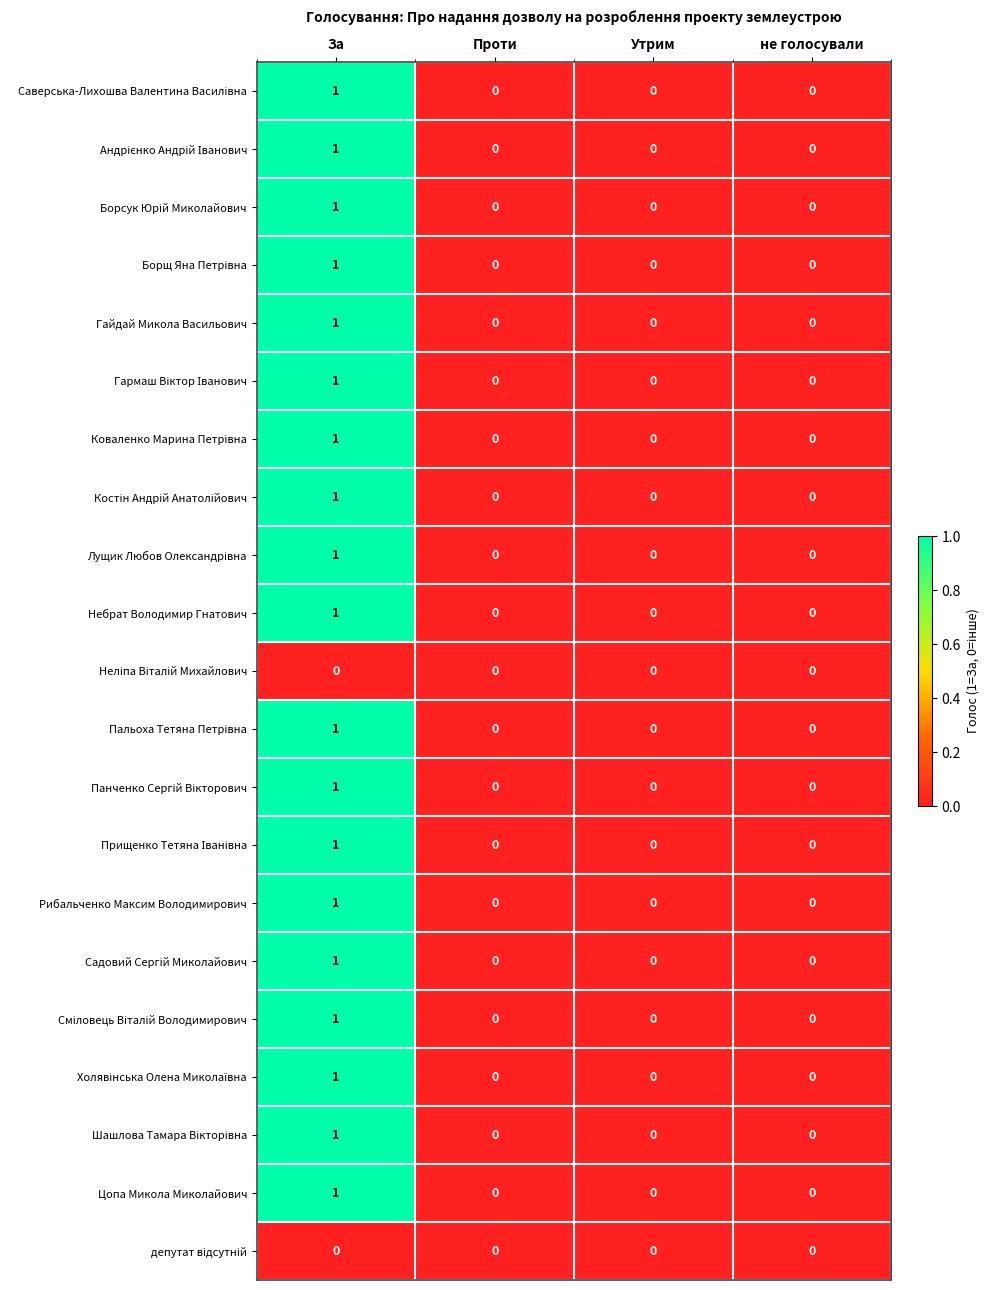

True or false: Небрат Володимир Гнатович has a value of -1 at Утрим.

False